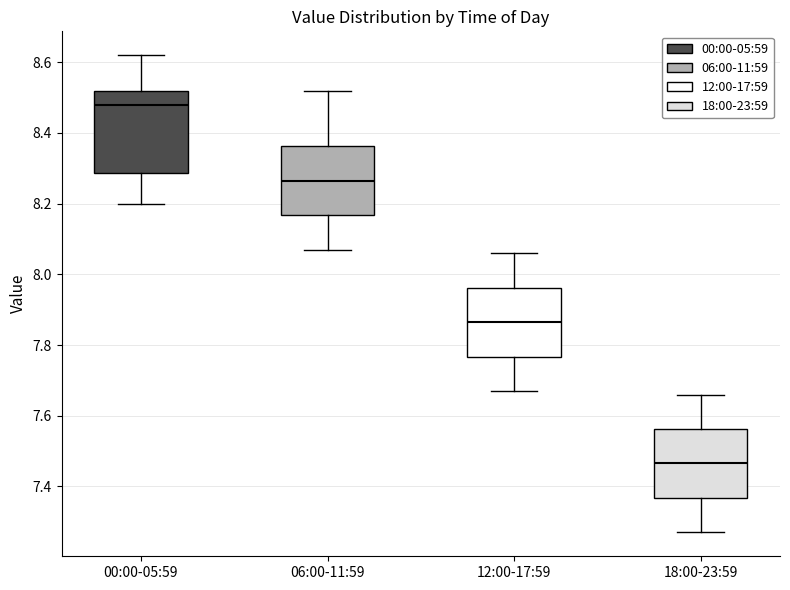

Comparing the boxes themselves (not the whiskers), which one is the tallest?

00:00-05:59